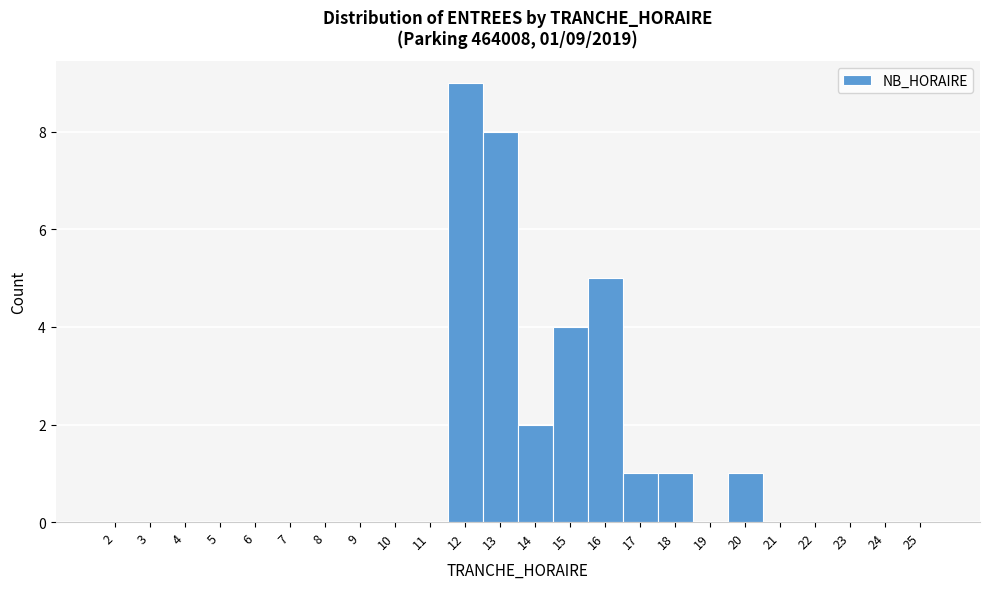

Which range on the x-axis has the tallest bar?

11.5 to 12.5